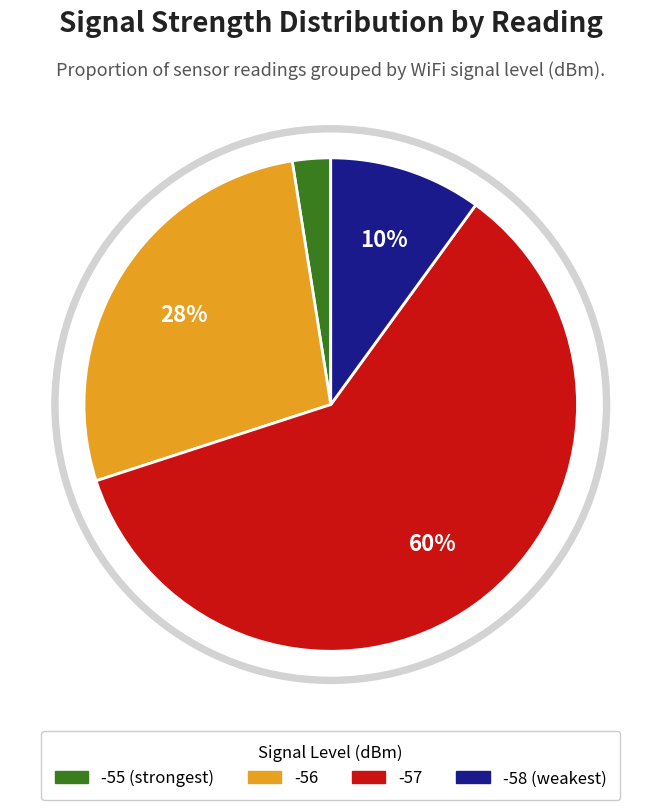

The -56 slice represents 12% of the pie. True or false?

False